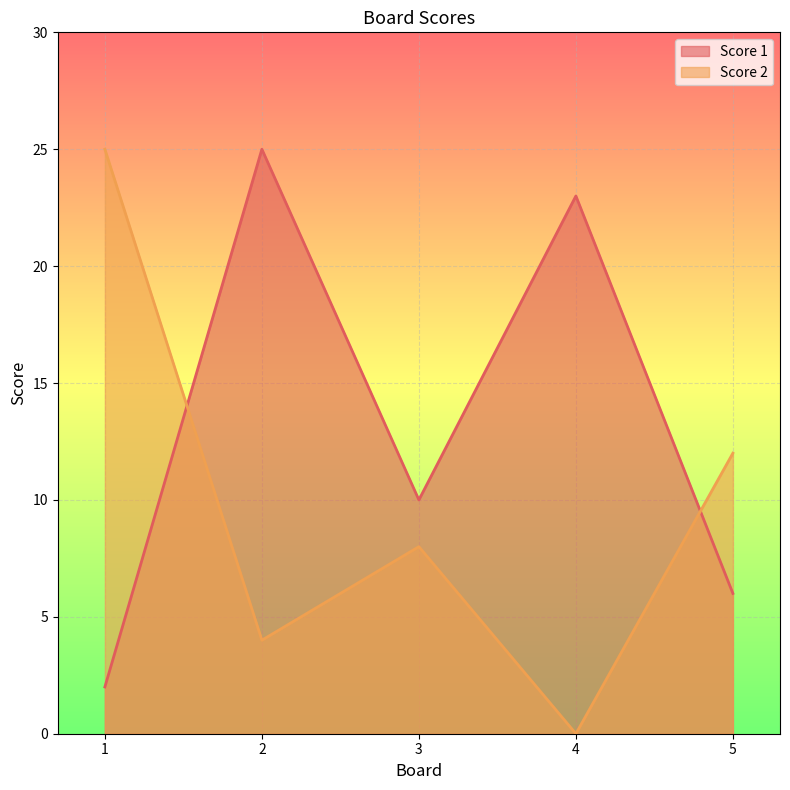

True or false: Score 1 and Score 2 intersect in this chart.

True